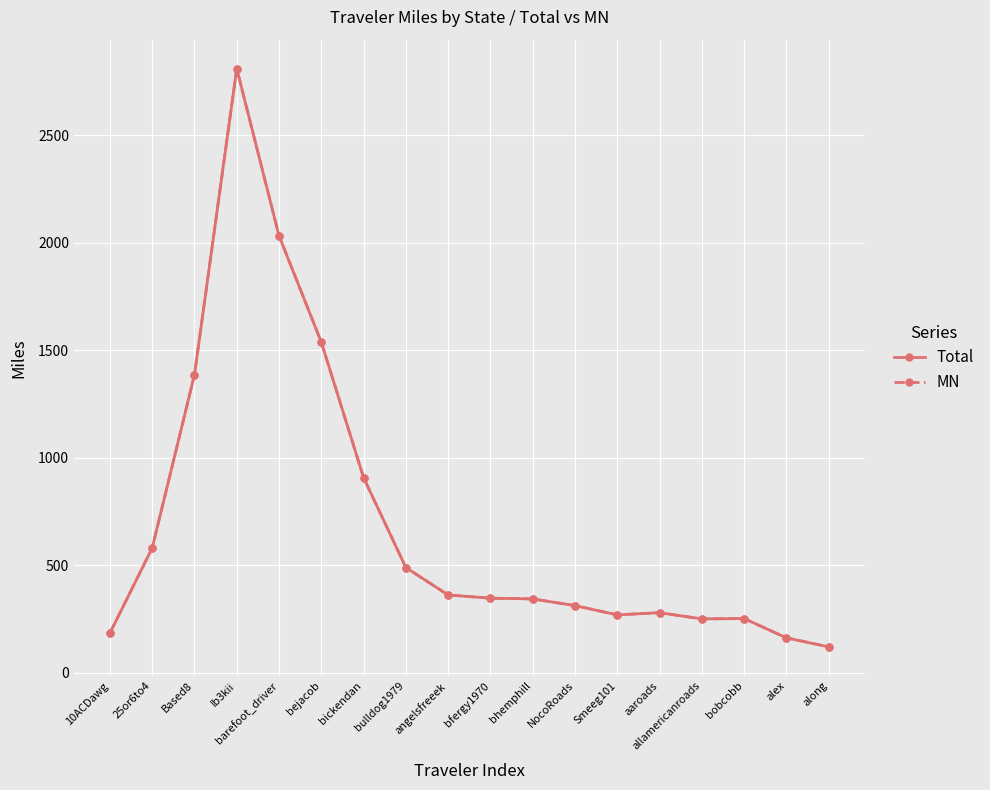

What is the label of the 10th point from the right?

angelsfreeek